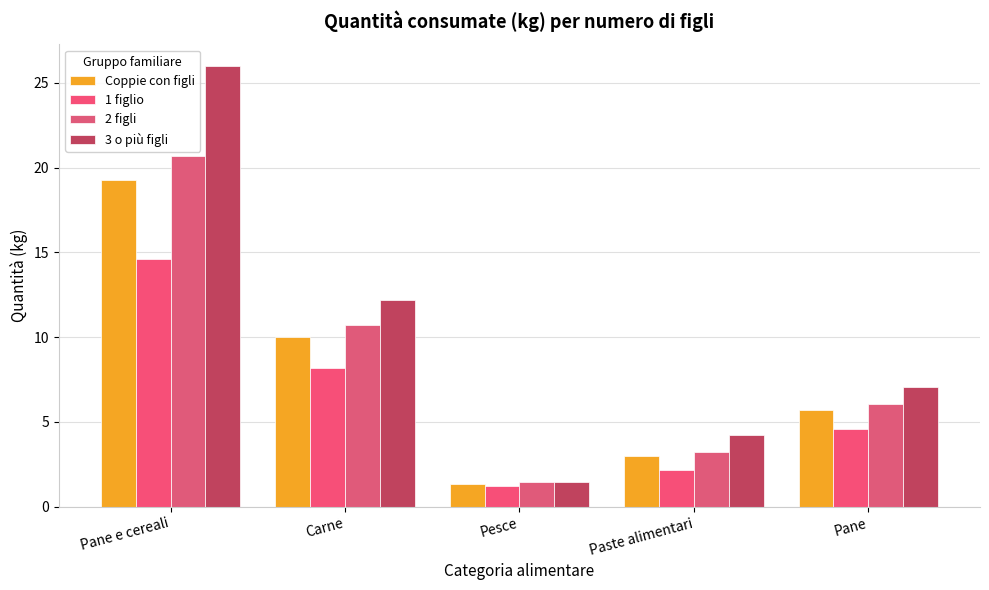

At how many categories does at least one series exceed 11?

2